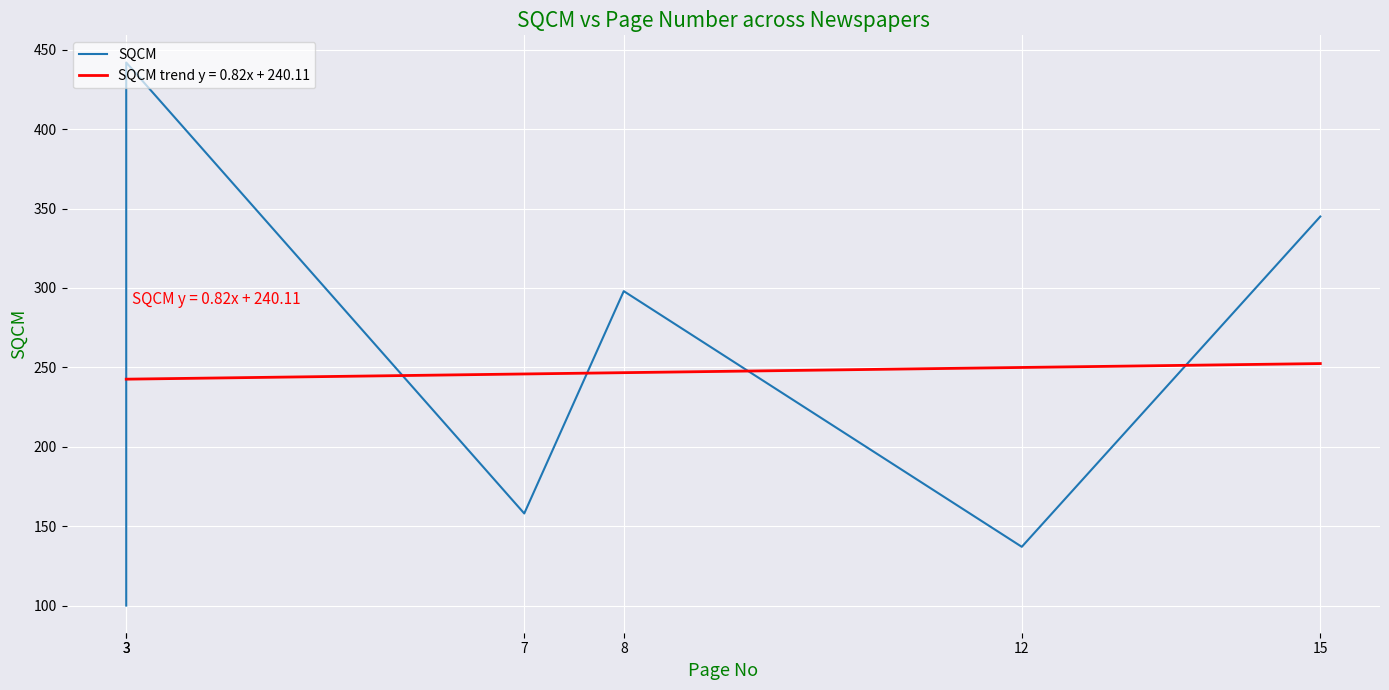

Reading left to right, list all the values displayed in this chart.

100	442	158	298	137	345